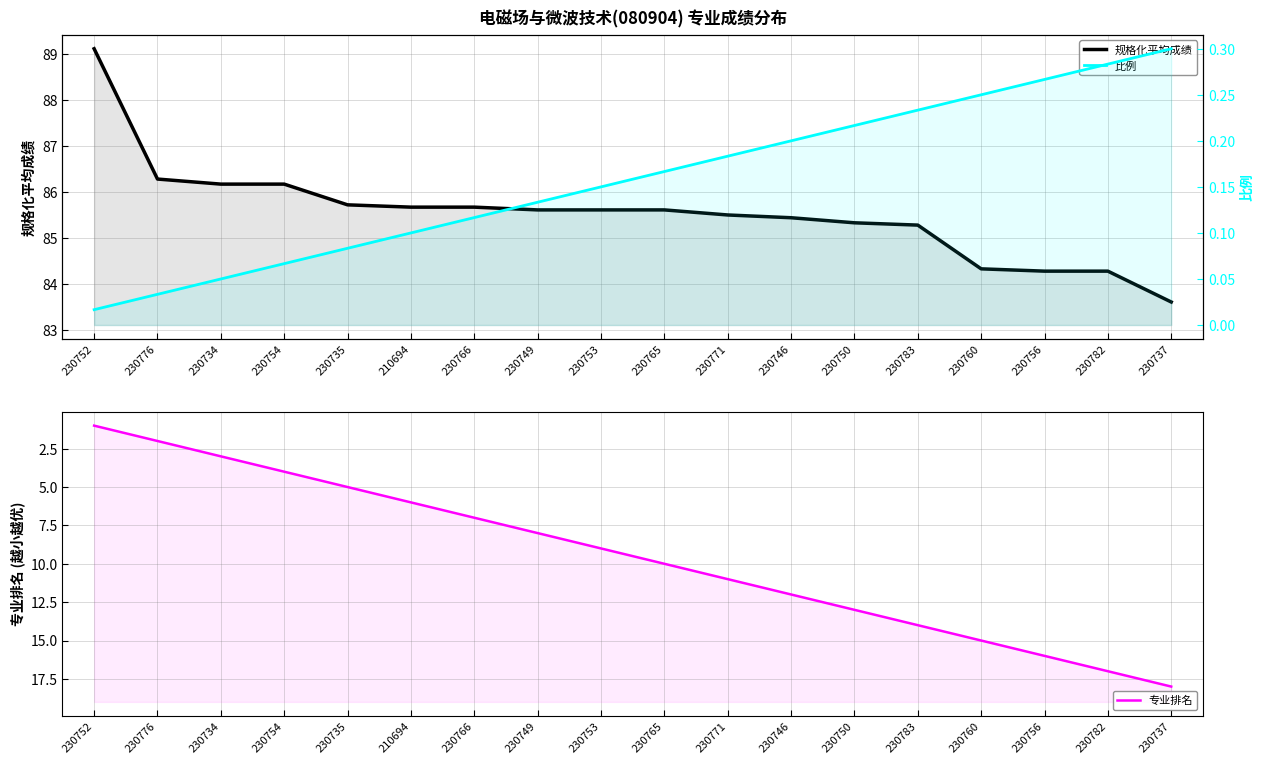

What is the maximum value for 专业排名?

18.0